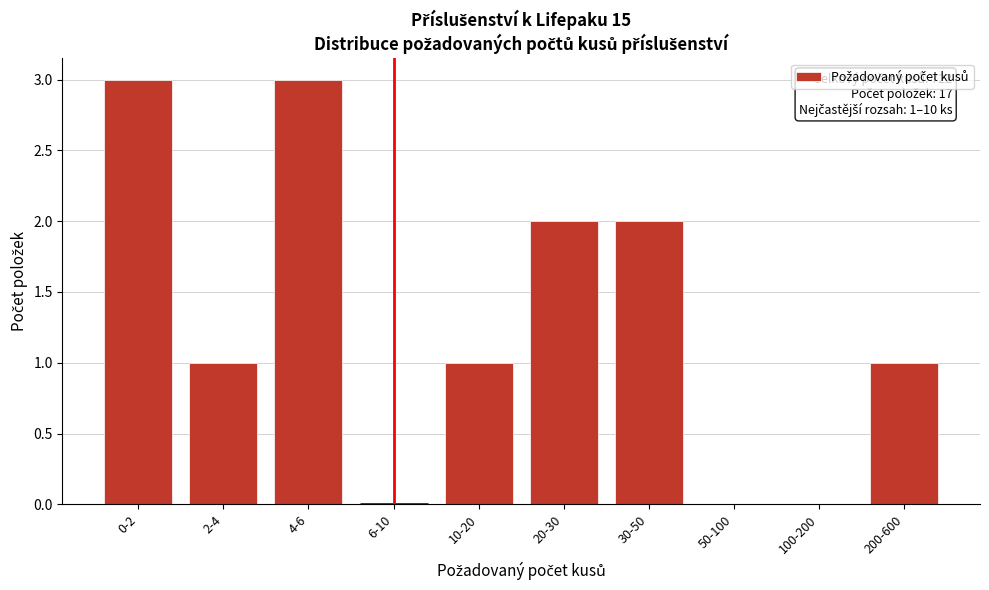

Reading right to left, what are all the values shown in this chart?

200-600=1	100-200=0	50-100=0	30-50=2	20-30=2	10-20=1	6-10=0	4-6=3	2-4=1	0-2=3